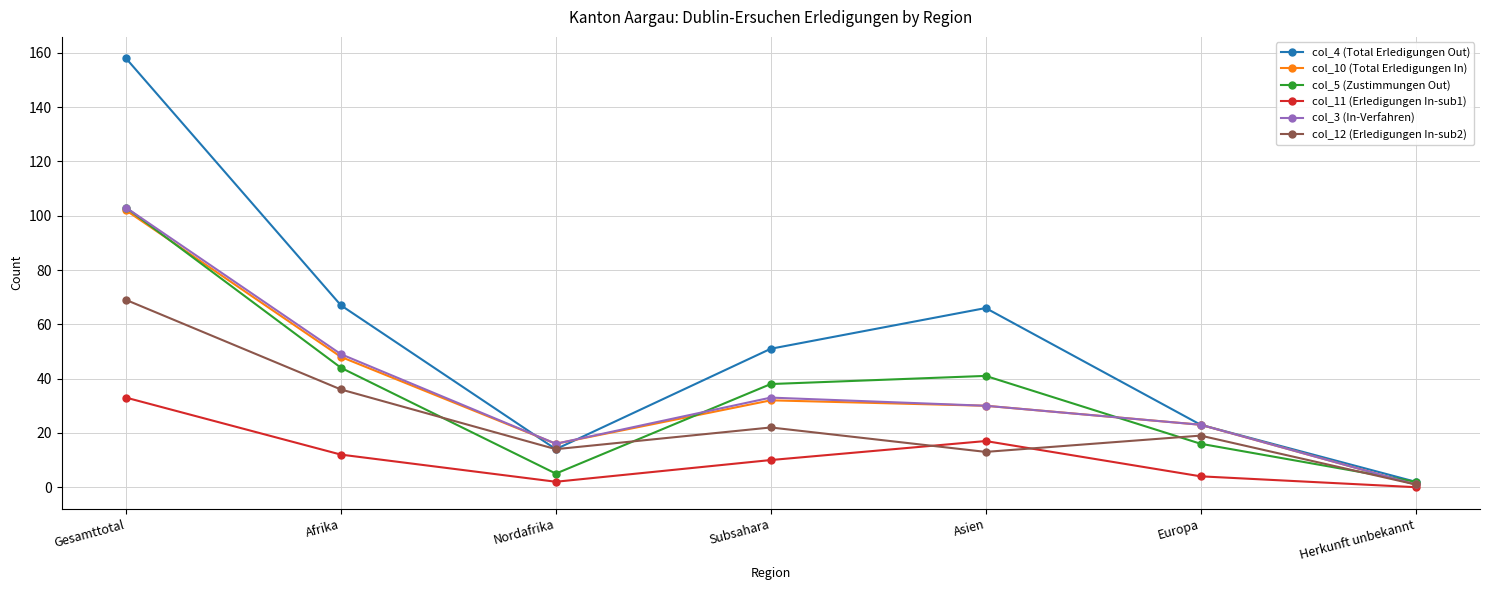

What is the minimum value for col_12 (Erledigungen In-sub2)?

1